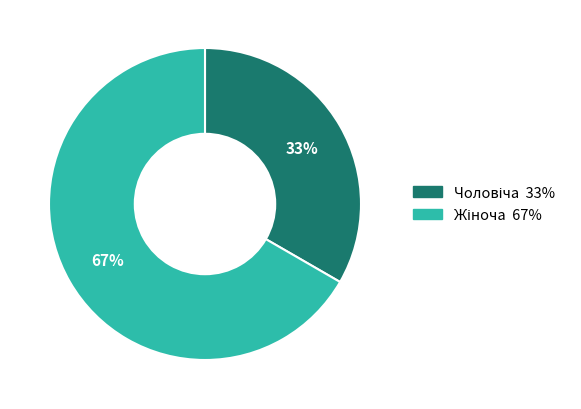

Does any single category account for the majority?

Yes